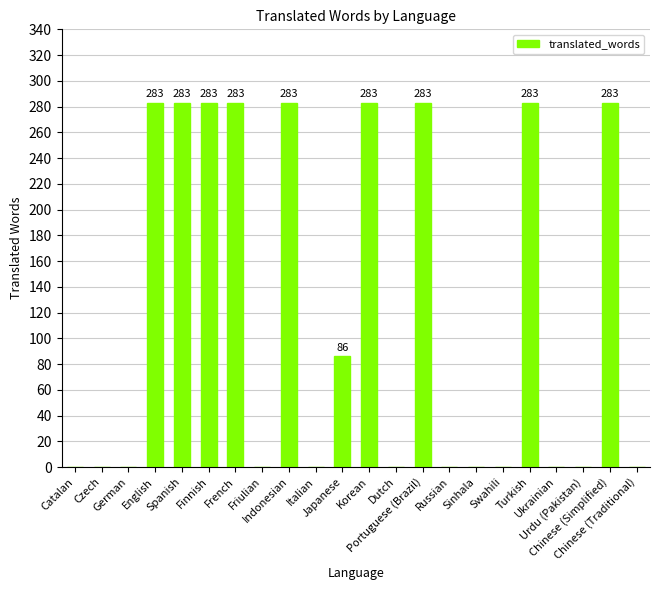

What is the sum of all values?

2633